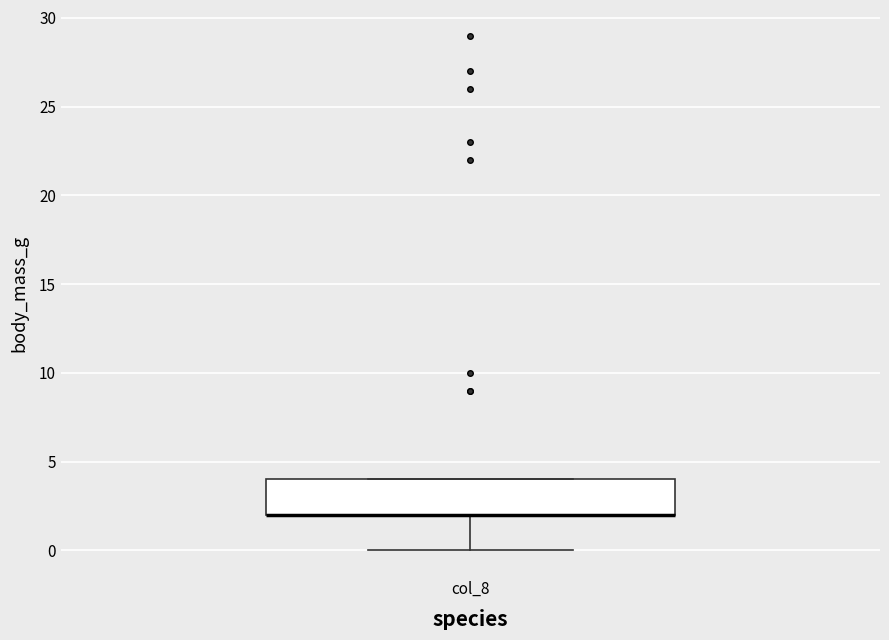

Read this box plot against the y-axis: the position of the median line, the range covered by the box, and the ends of both whiskers. The values are not printed on the chart, so give them approximately, as read against the axis.

median 2 (drawn on the box's lower edge), box 2 to 4, whiskers 0 to 4